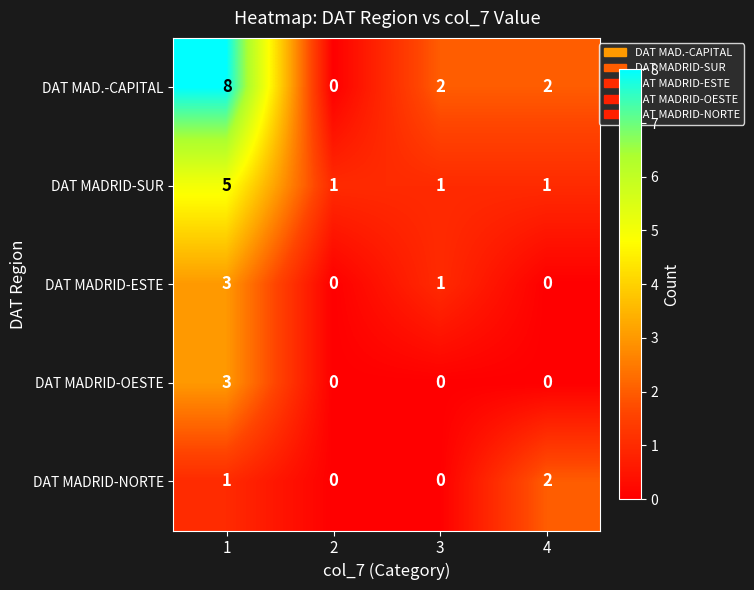

How many DAT MADRID-SUR values are between 1 and 5?

4